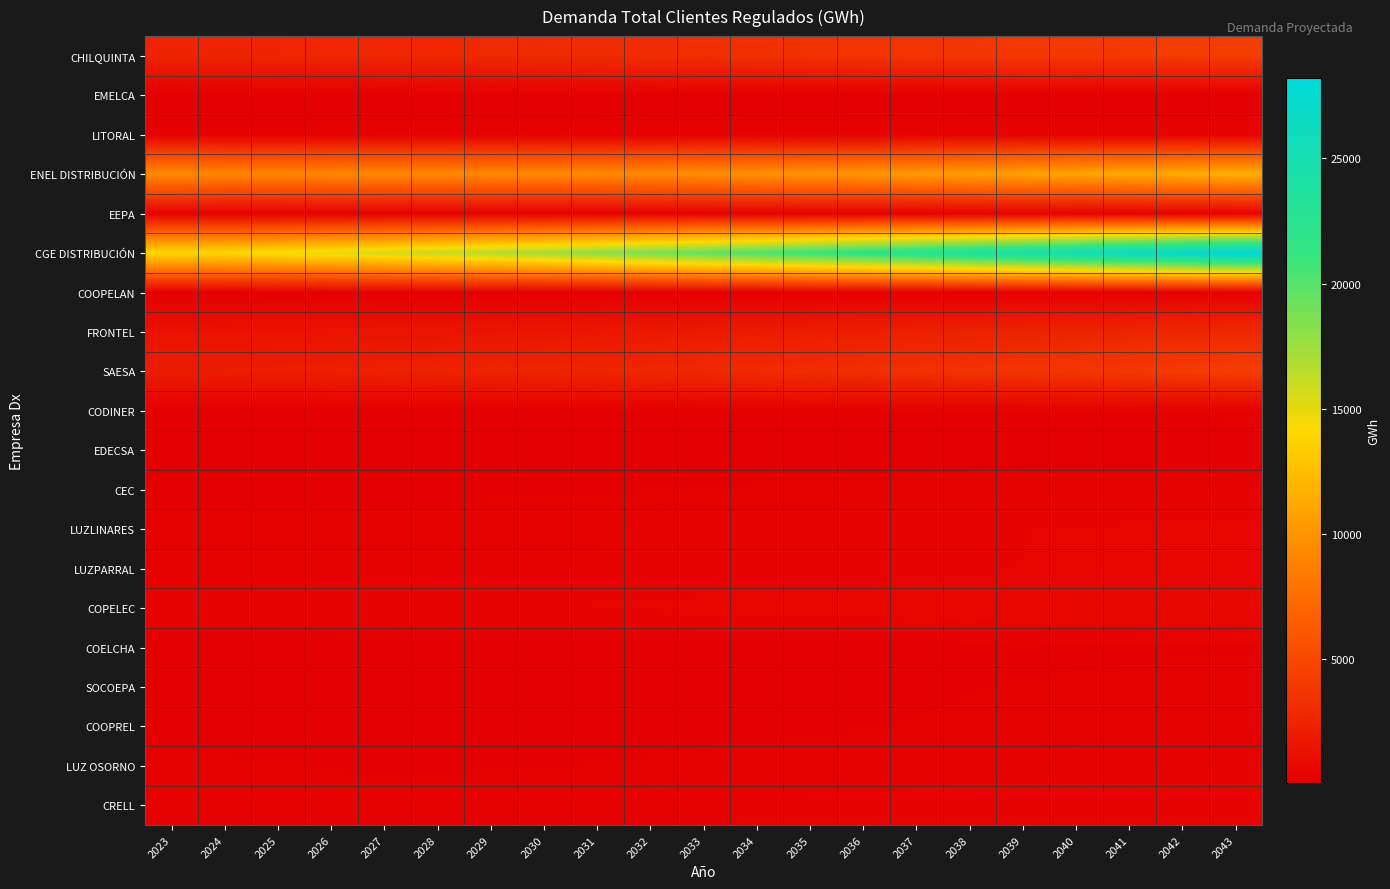

What is the total value across all series at 2040?

50231.3